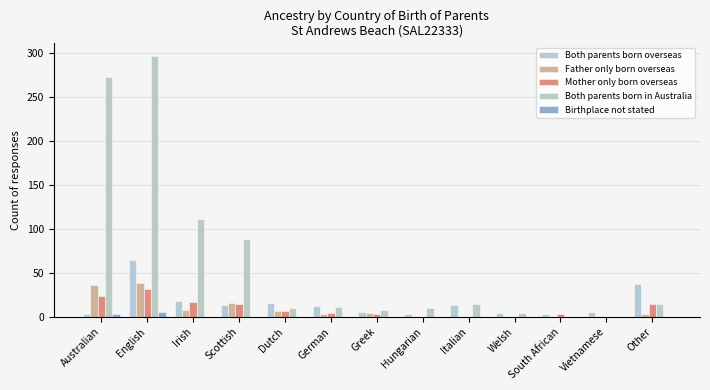

The Both parents born overseas series shows 19 at Scottish. True or false?

False